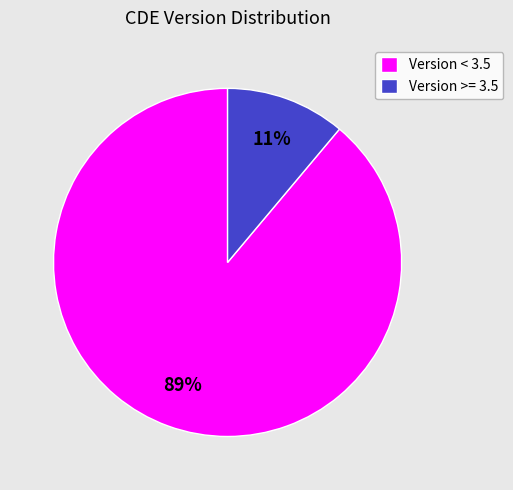

Which slice is the largest?

Version < 3.5